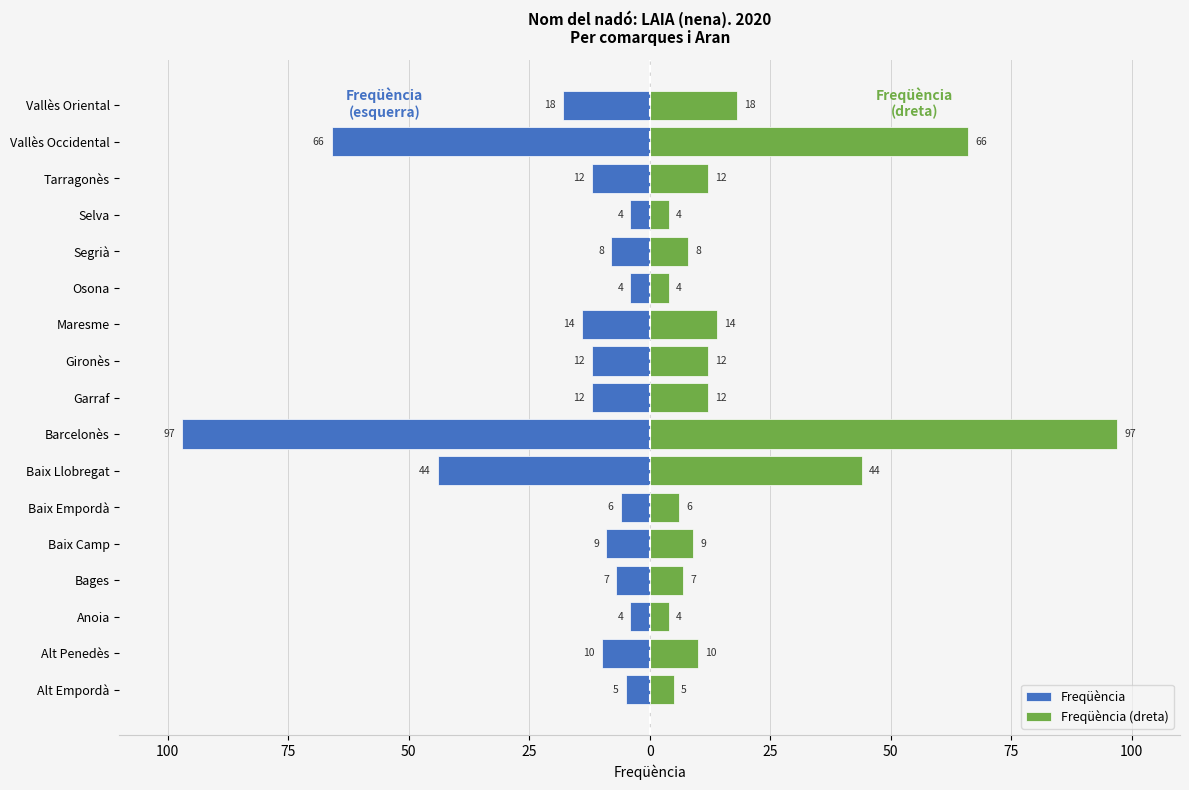

How many data points in Freqüència are less than -10?

8